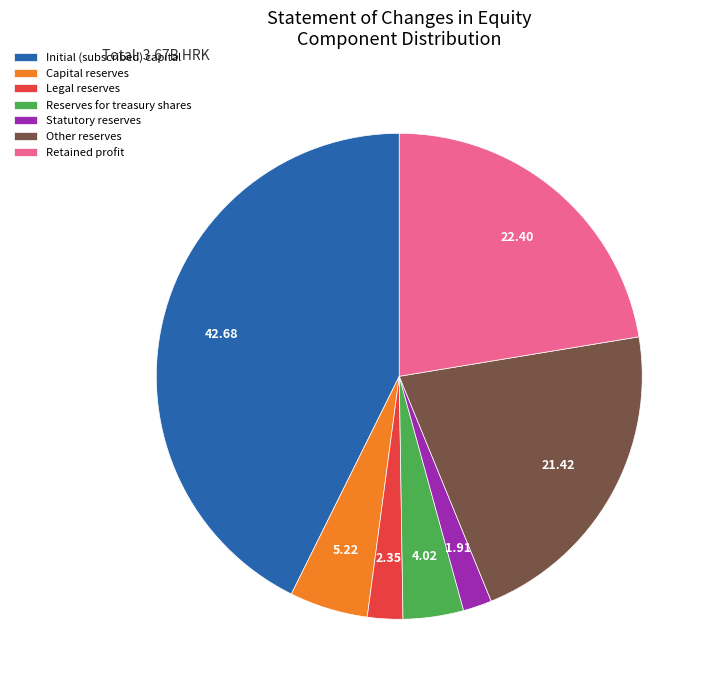

What is the ratio of the value at Retained profit to the value at Reserves for treasury shares?

5.6